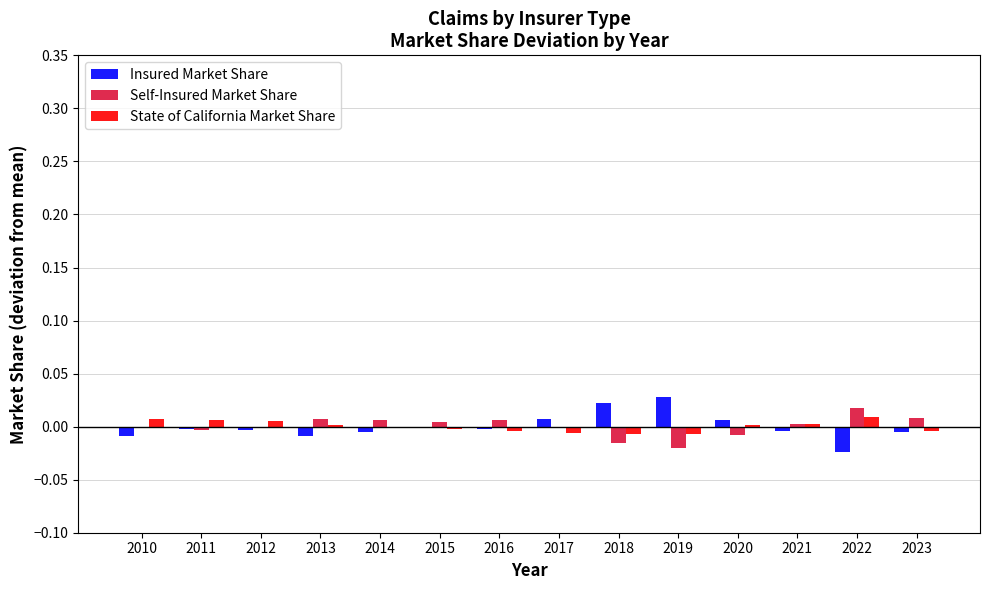

Are the bars horizontal?

No